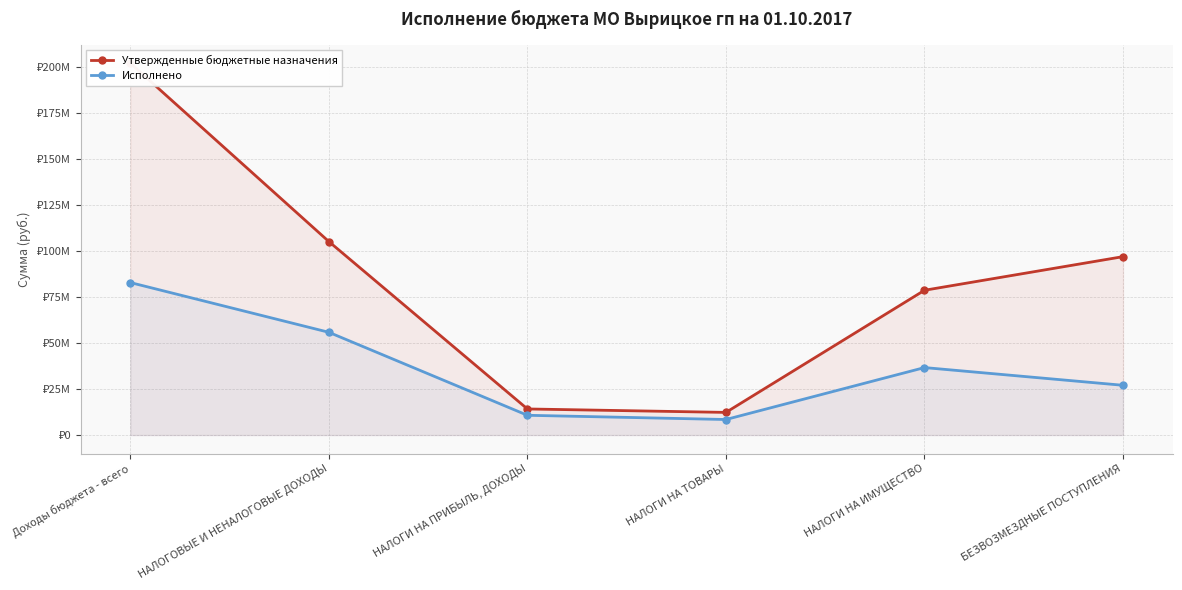

At which category is the sum across all series the highest?

Доходы бюджета - всего